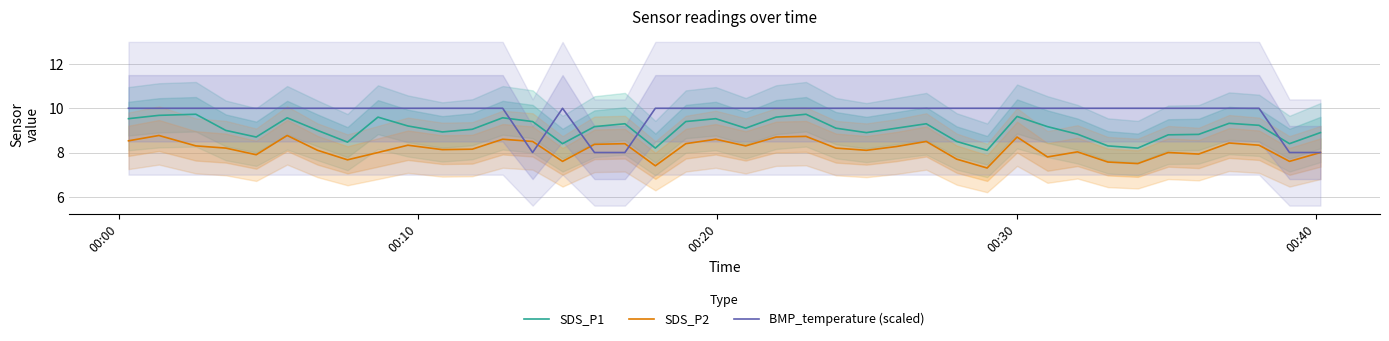

True or false: SDS_P1 and SDS_P2 intersect in this chart.

False